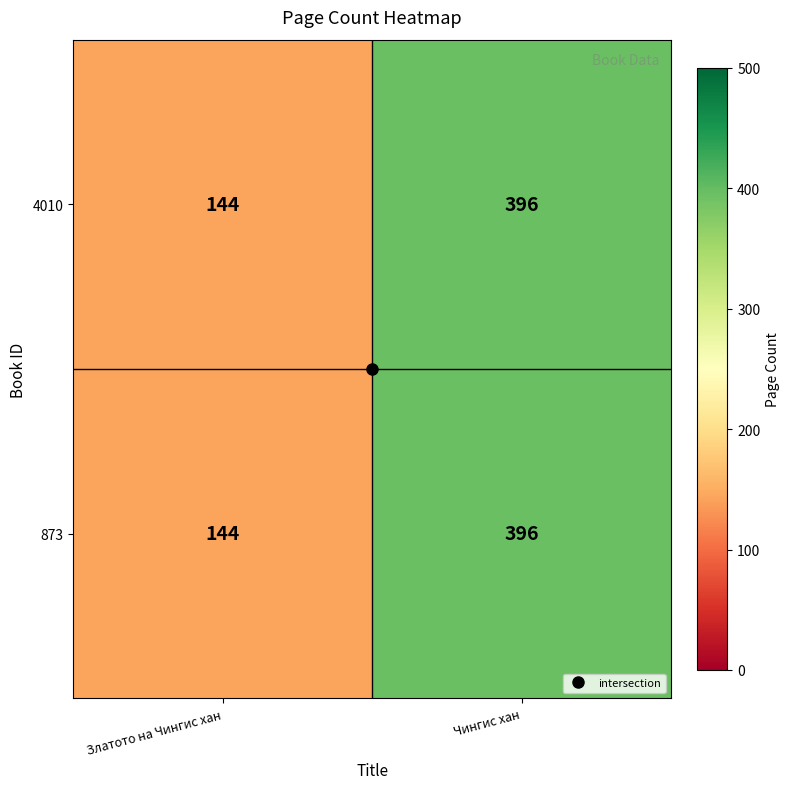

What is the sum of the 873 values at Чингис хан and Златото на Чингис хан?

540